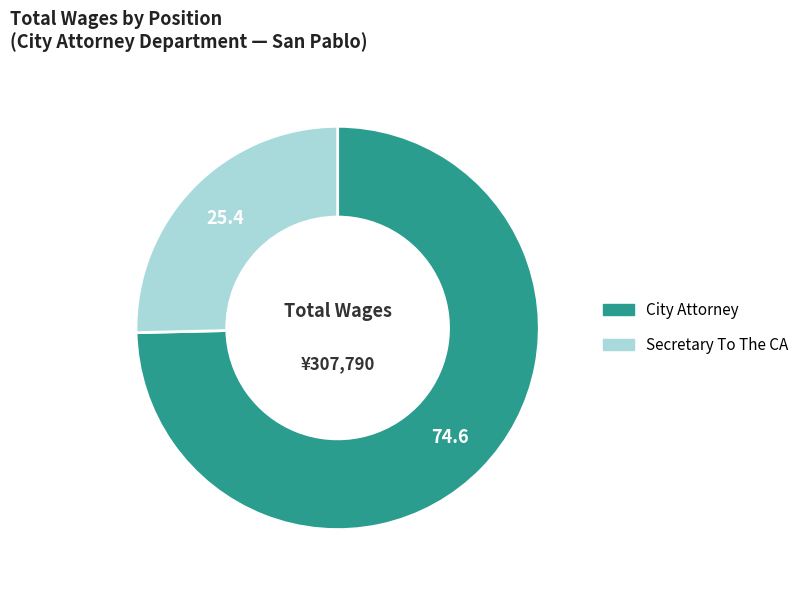

What is the smallest slice in the pie chart?

Secretary To The CA